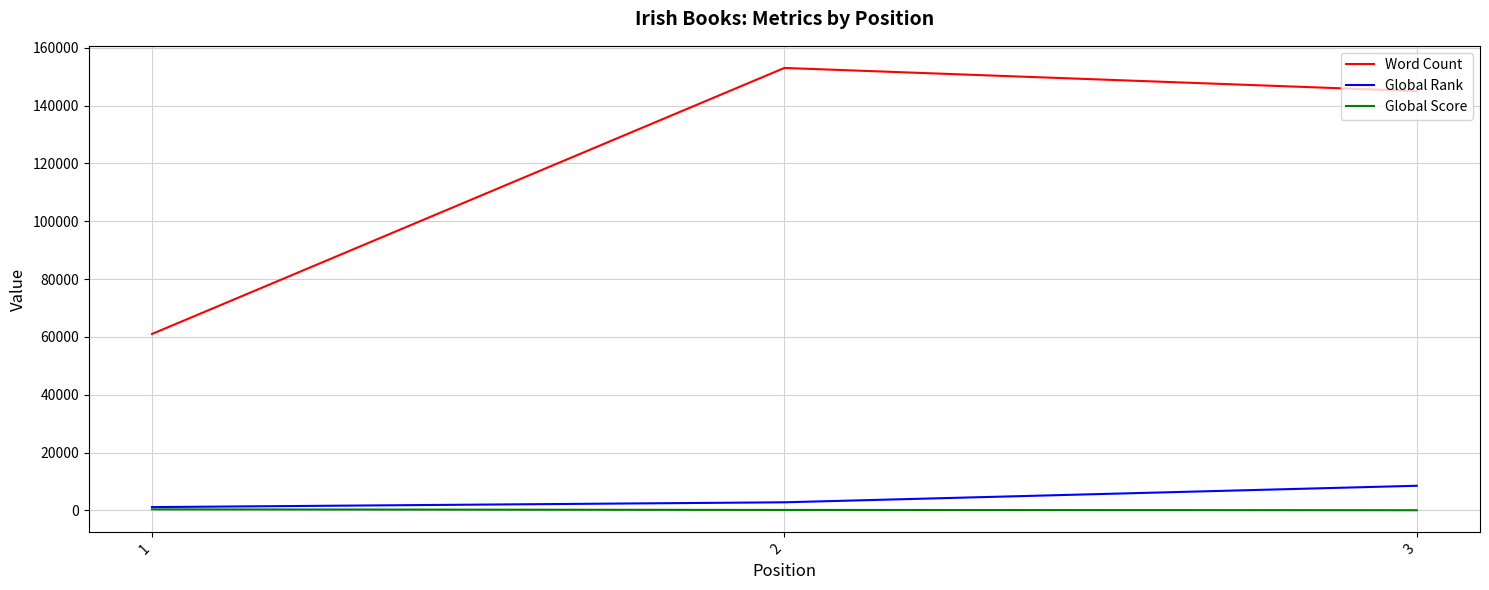

Between 1 and 3, which series saw the biggest shift?

Word Count